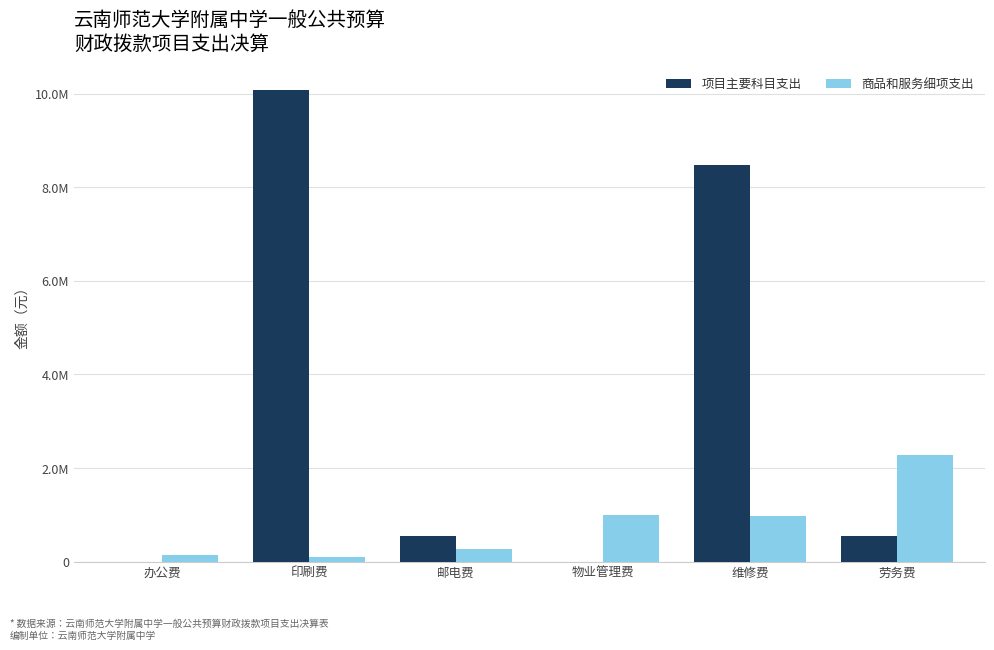

What is the sum of all 项目主要科目支出 values?

19643931.5